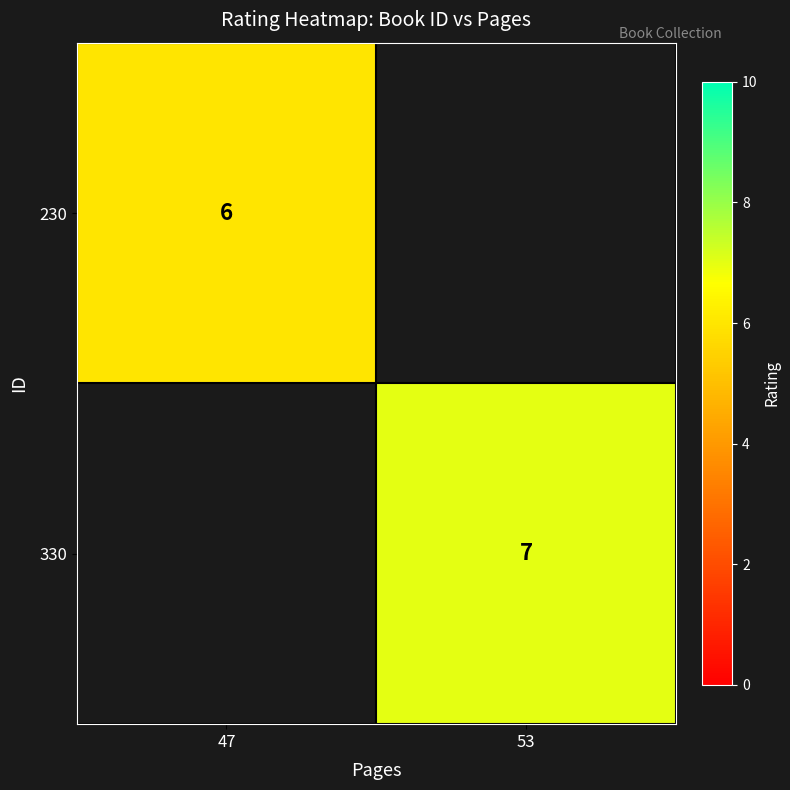

Is it true that 330 equals 12 at 53?

False